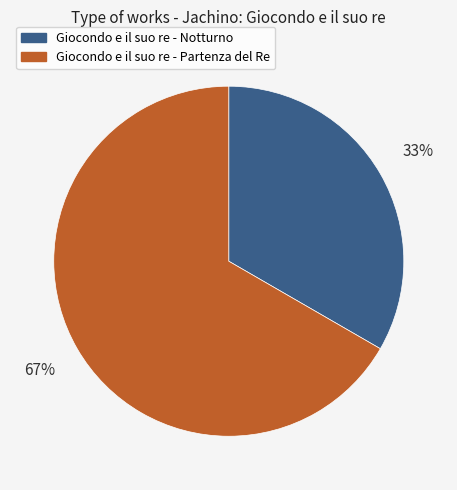

Is Giocondo e il suo re - Partenza del Re the majority of the pie?

Yes